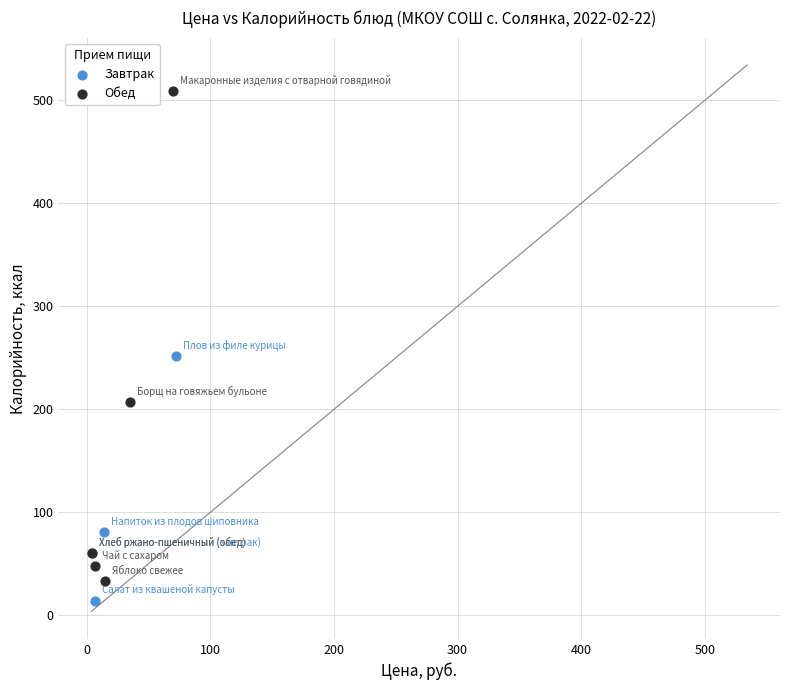

Which series has the widest spread of Y values?

Обед